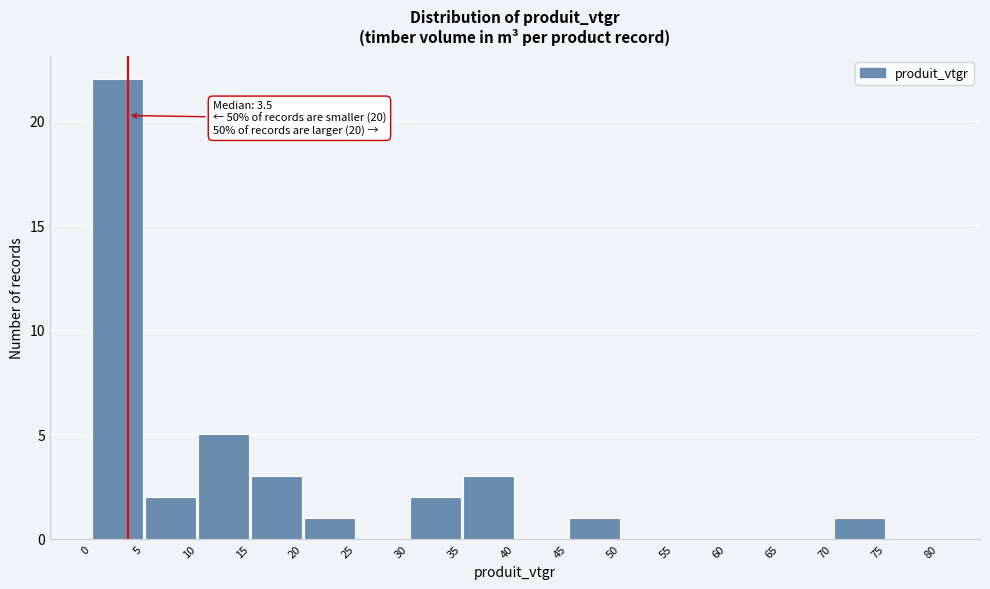

Which range on the x-axis has the tallest bar?

0 to 5